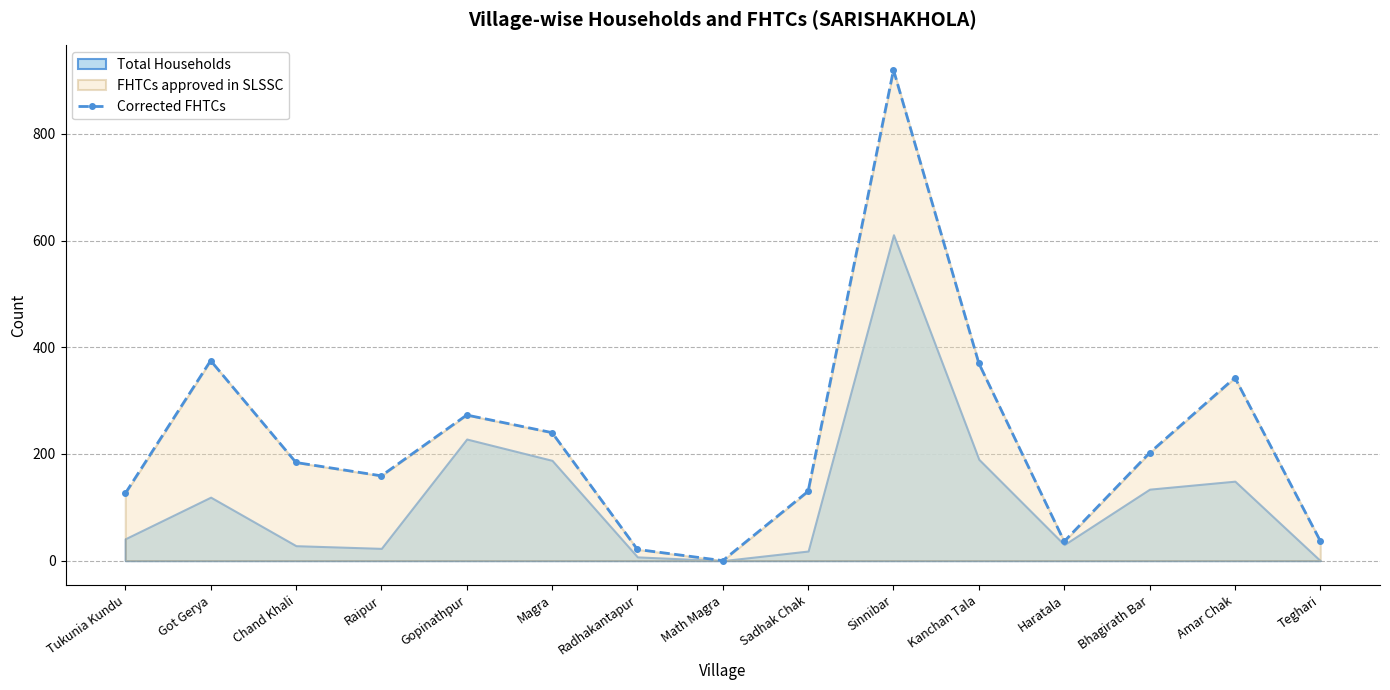

True or false: the data shows 1578 at Sinnibar.

False